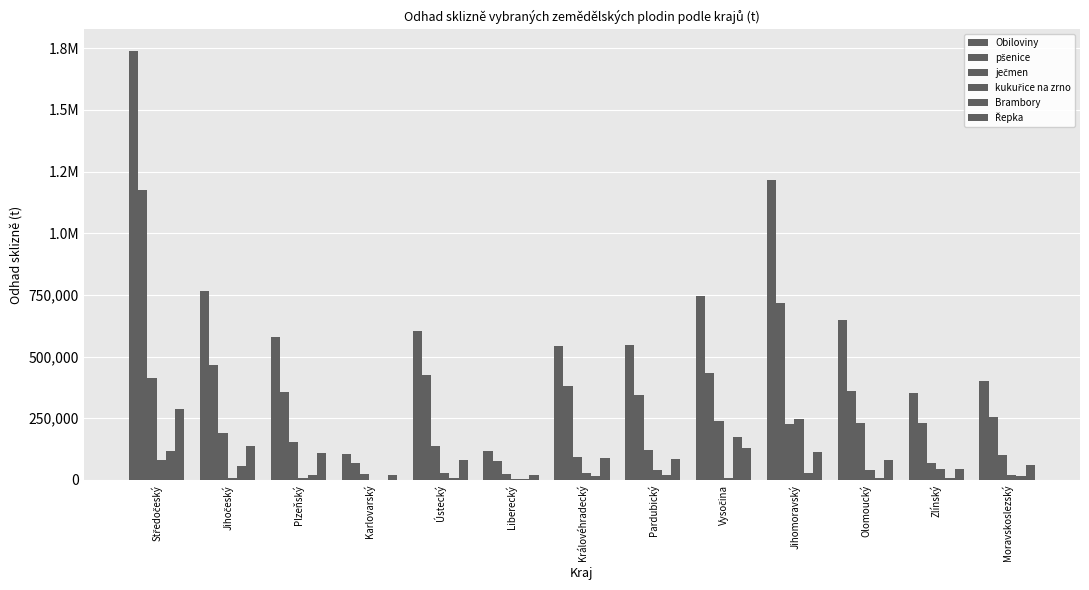

Reading left to right, transcribe all the data shown in this chart.

Obiloviny: 1738908.5	767536.2	581273.2	106717.4	601749.8	118792.1	541750.5	545119.1	745068.3	1214727.2	647279.0	351322.7	399289.3
pšenice: 1176171.1	466454.2	357518.1	68262.9	427409.6	75059.7	382657.5	346032.3	432633.5	717970.1	359579.3	232166.7	256453.2
ječmen: 412768.1	189210.6	152912.1	22780.6	135724.8	25048.7	92918.8	123177.2	239679.1	225571.7	229404.2	67284.0	102612.5
kukuřice na zrno: 79750.0	9695.0	6264.8	16.3	26236.4	1862.0	29460.2	41266.6	7635.9	247967.8	38976.7	44624.3	20150.5
Brambory: 118172.7	58505.7	19786.9	1747.5	9931.8	3579.5	17480.8	22058.8	174212.2	30033.6	8748.9	6410.9	17569.0
Řepka: 289210.6	137116.7	109713.4	20644.0	80208.4	19389.1	87369.0	86551.3	128005.4	114753.8	81781.7	44087.1	59602.7